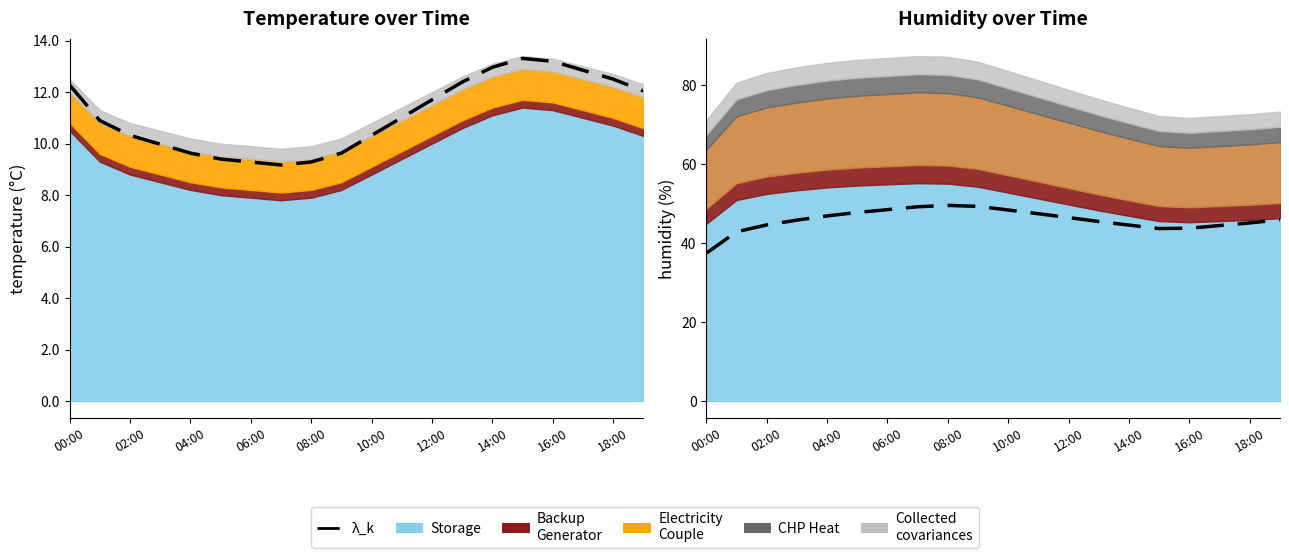

What is the sum of the values at 12 and 18:00?

95.8